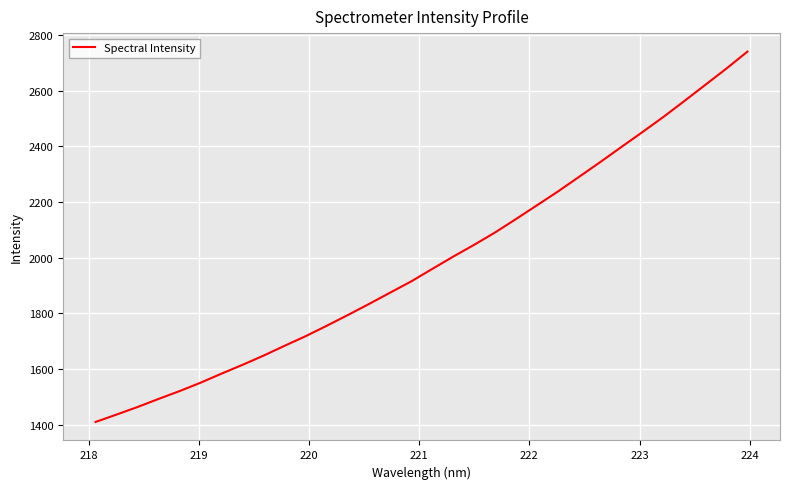

What is the minimum value shown in the chart?

1410.0